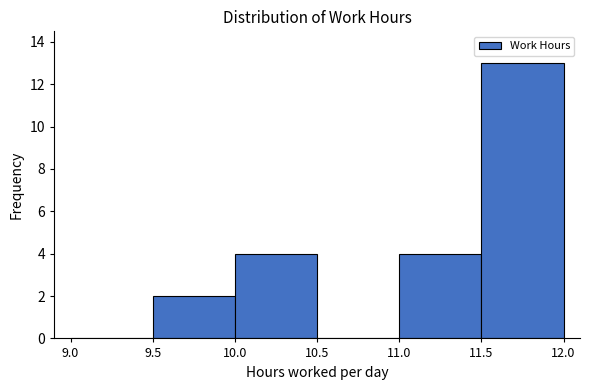

Reading left to right, transcribe this chart: for each bar, give the range it covers on the x-axis and its height. The values are not printed on the chart, so give them approximately, as read against the axis.

9.0 to 9.5: 0
9.5 to 10.0: 2
10.0 to 10.5: 4
10.5 to 11.0: 0
11.0 to 11.5: 4
11.5 to 12.0: 13